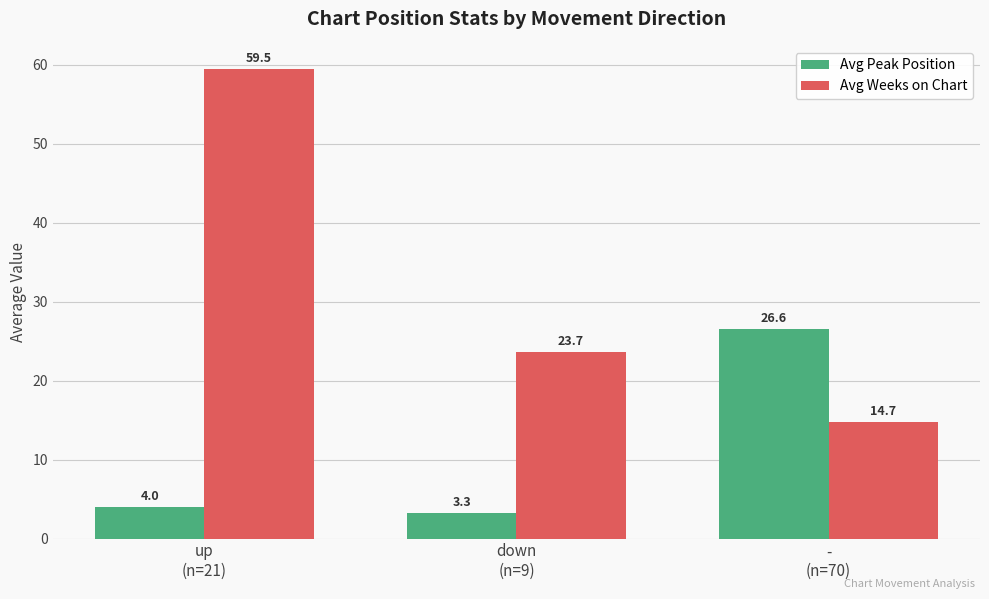

What is the label of the 3rd bar from the right?

up
(n=21)